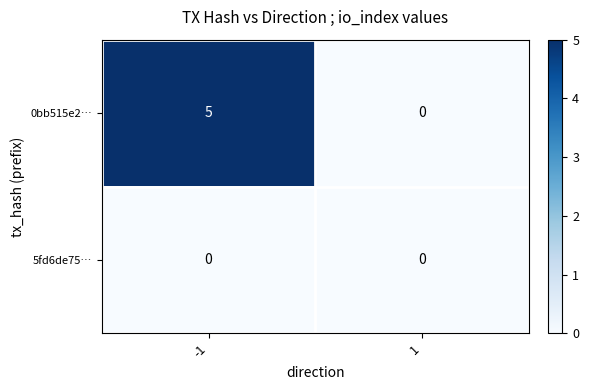

How many values in the 0bb515e2… series are below 5?

1